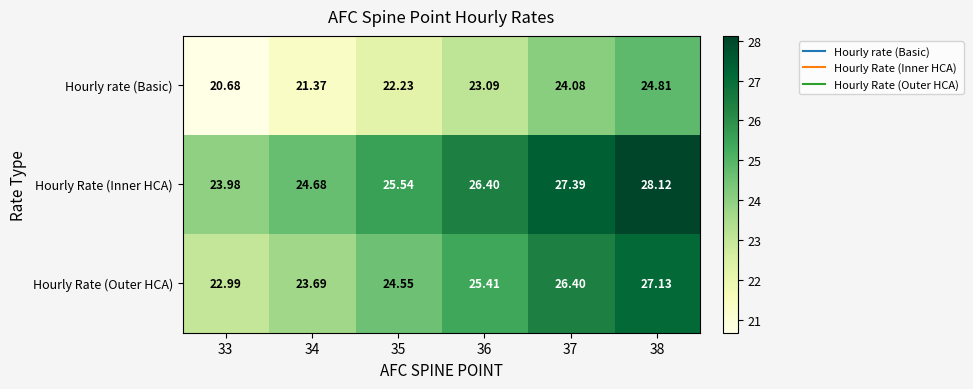

Rank the series by their average value, from highest to lowest.

Hourly Rate (Inner HCA), Hourly Rate (Outer HCA), Hourly rate (Basic)